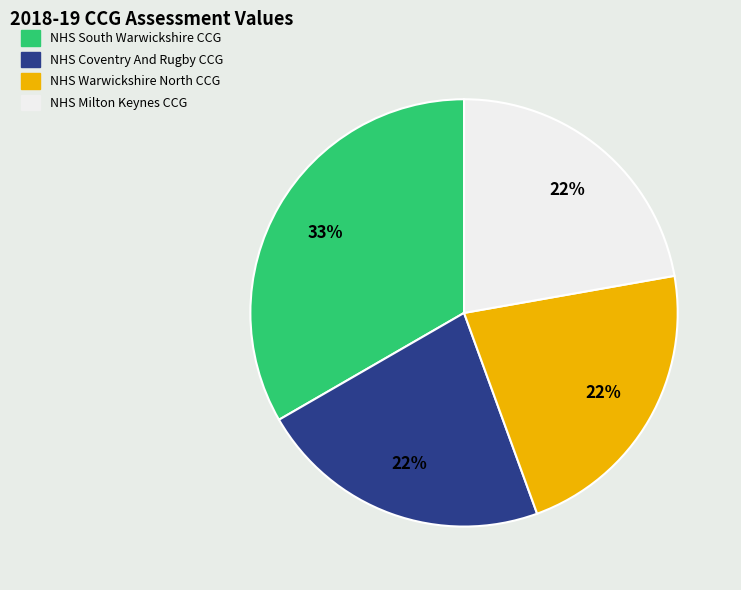

Which category has the biggest portion of the pie?

NHS South Warwickshire CCG